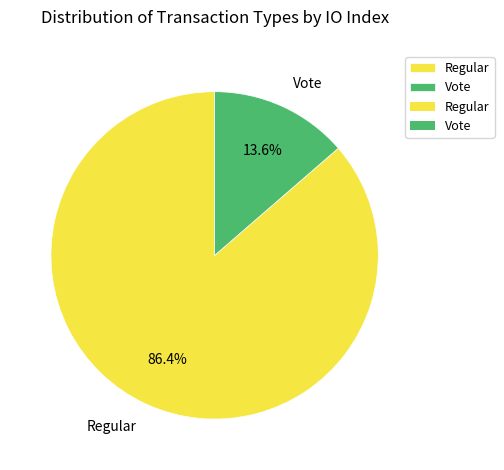

Rank the categories by value from highest to lowest.

Regular, Vote